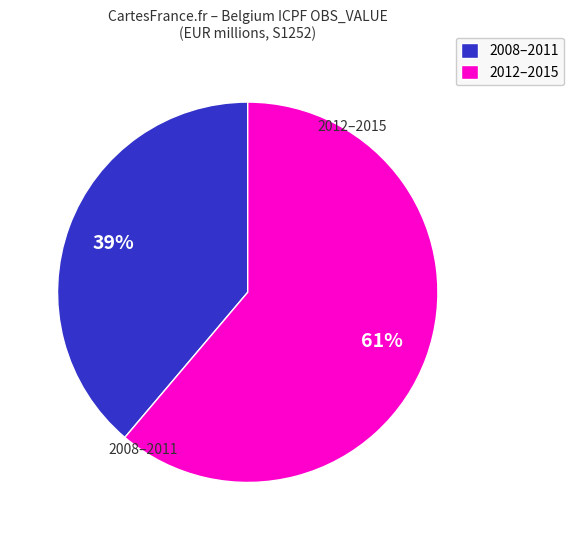

Count the number of slices in the pie.

2